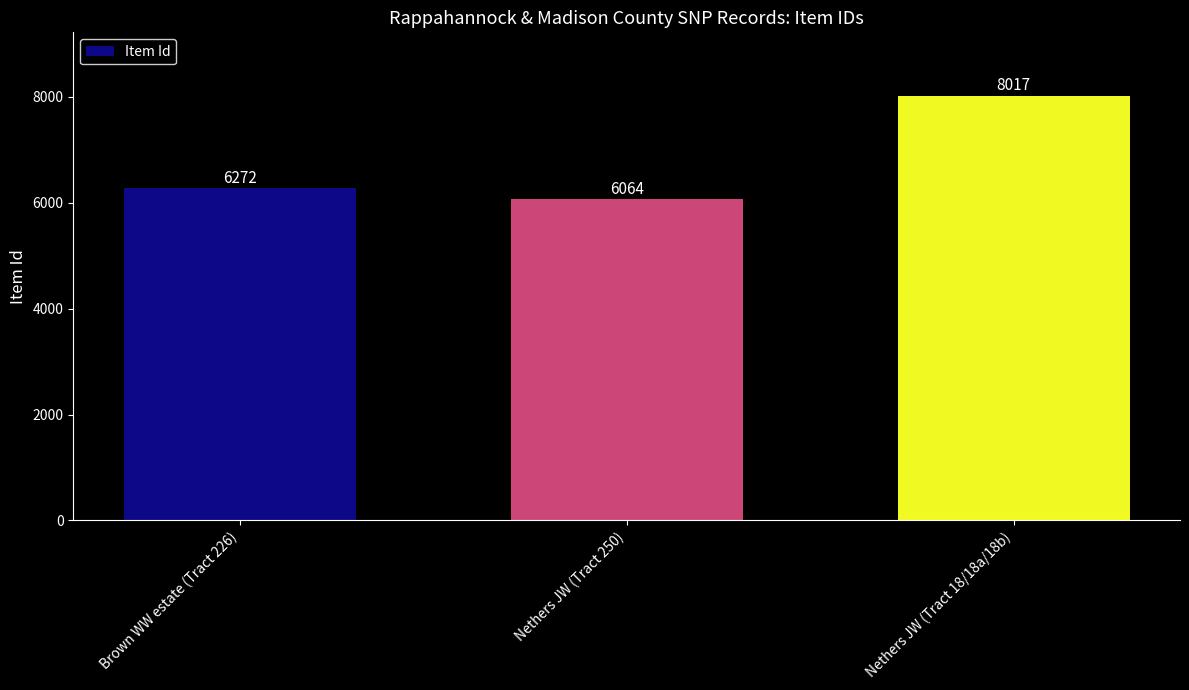

What is the average value?

6784